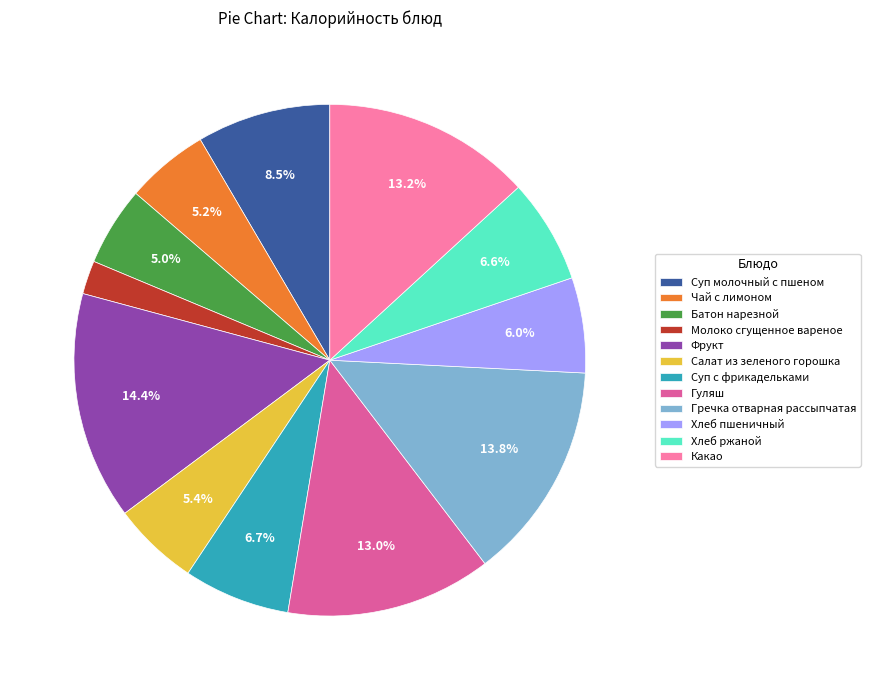

How much of the chart is everything except Хлеб пшеничный?

94.0%